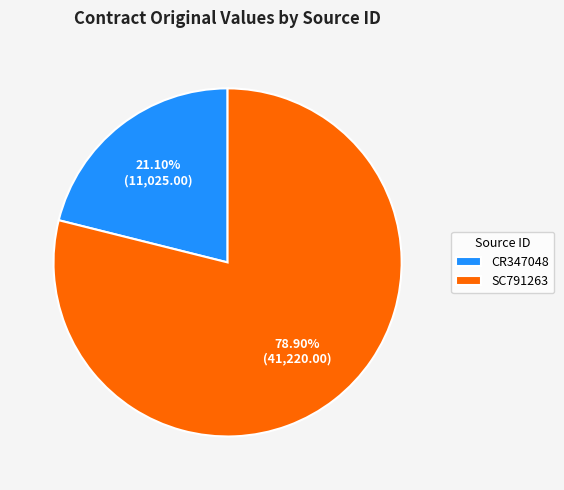

To the nearest percent, what portion does SC791263 represent?

79%